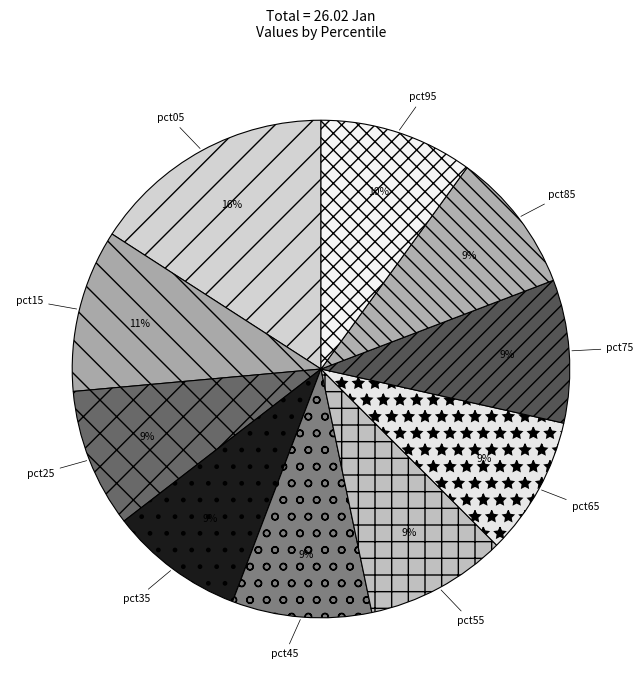

Do pct75 and pct55 together represent more than half of the pie?

No